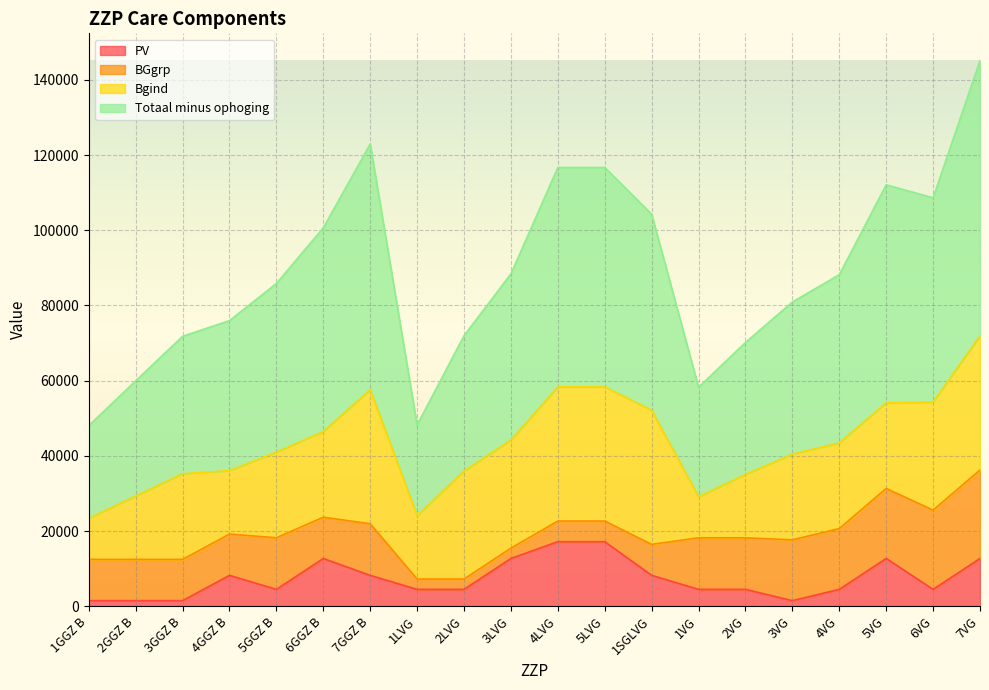

How many data points in Totaal minus ophoging are above 88179?

9